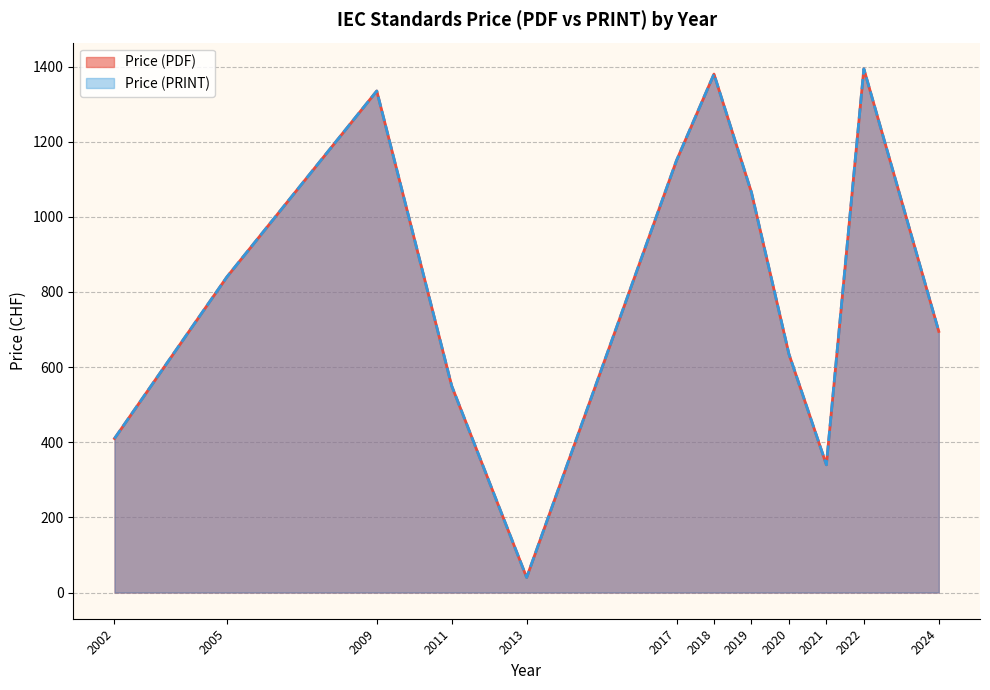

At which label does Price (PRINT) first exceed 200?

2002